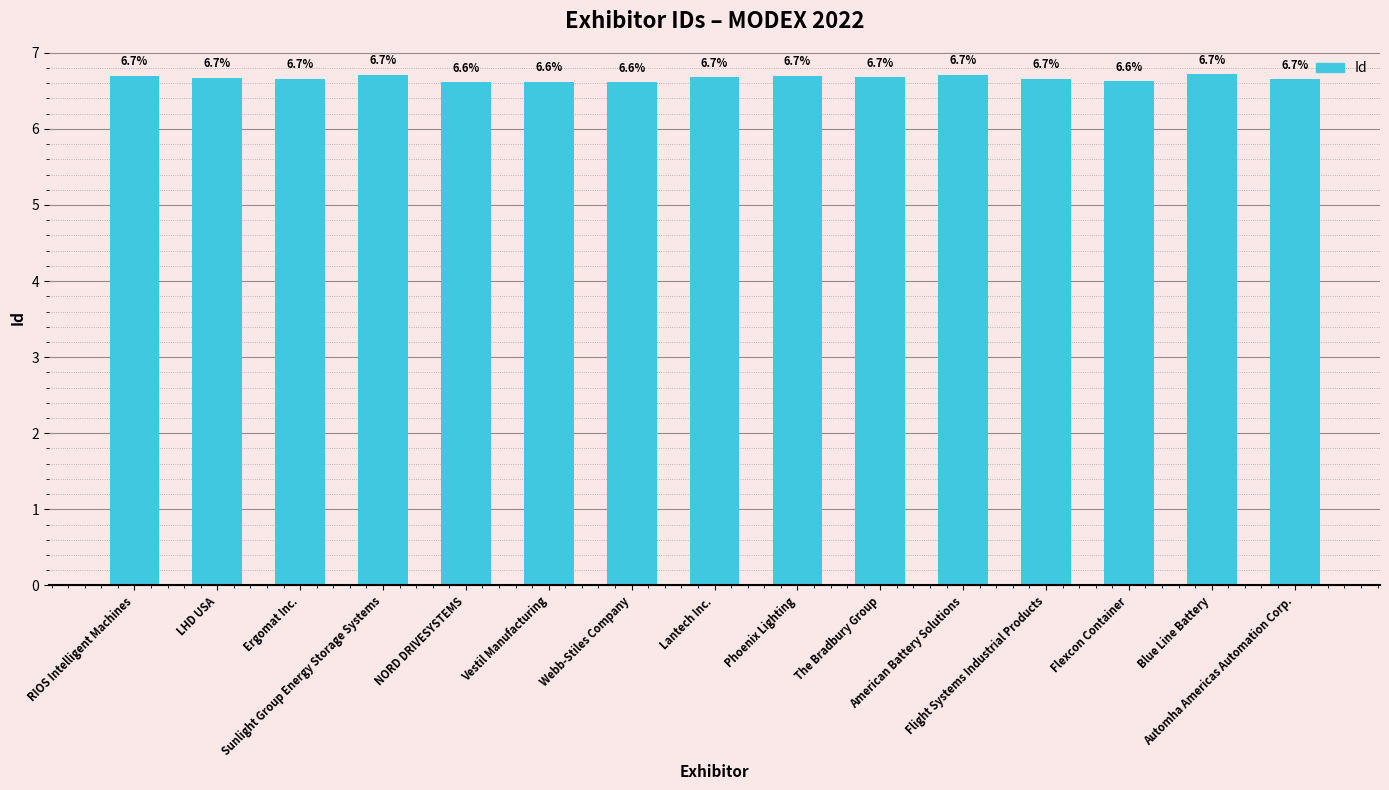

The chart shows a value of 6.7 at The Bradbury Group. True or false?

True